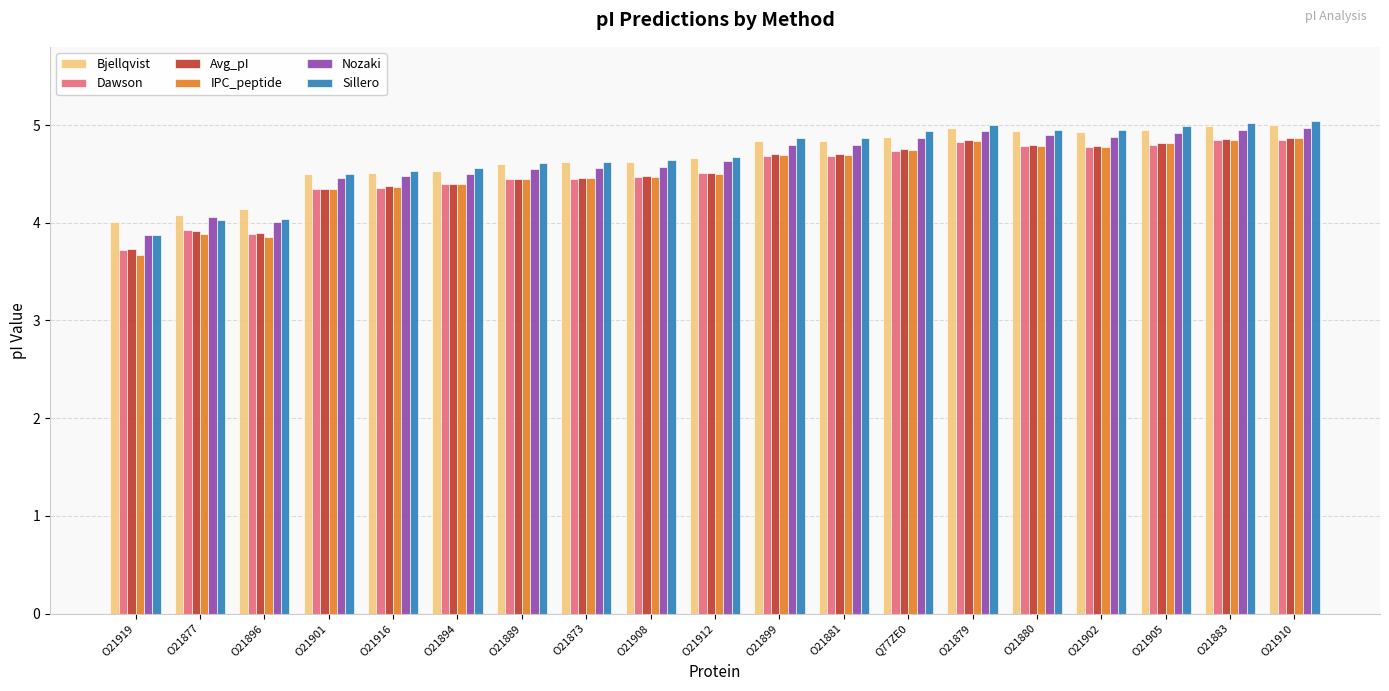

Is the value of Bjellqvist at O21905 greater than the value of Nozaki at O21881?

Yes